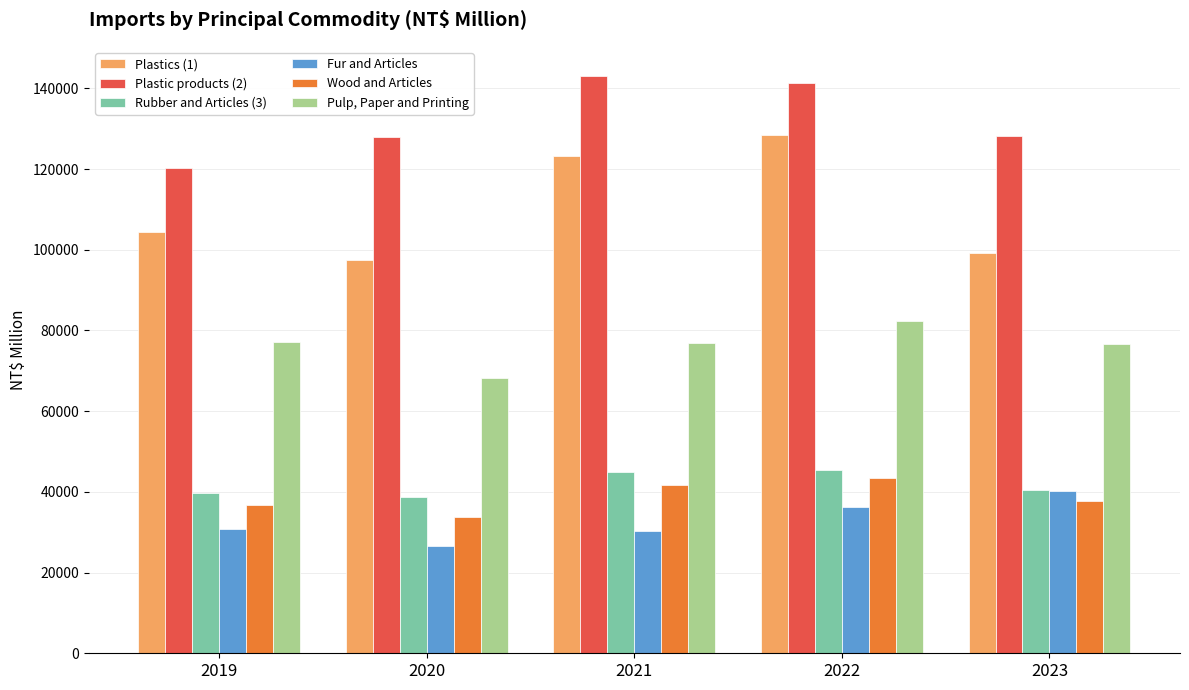

At 2020, list the series in order from smallest to largest.

Fur and Articles, Wood and Articles, Rubber and Articles (3), Pulp, Paper and Printing, Plastics (1), Plastic products (2)